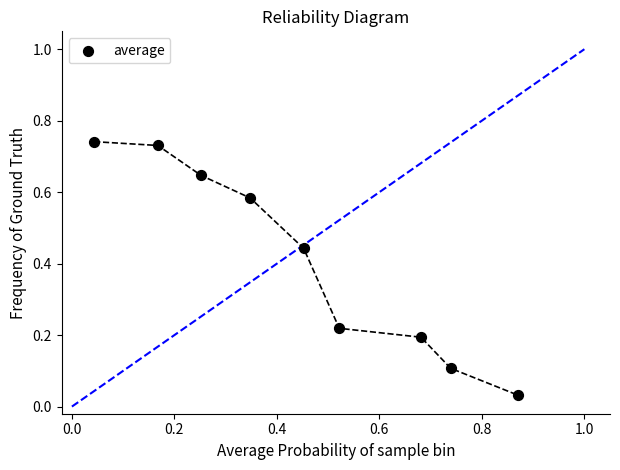

What is the average X value?

0.5